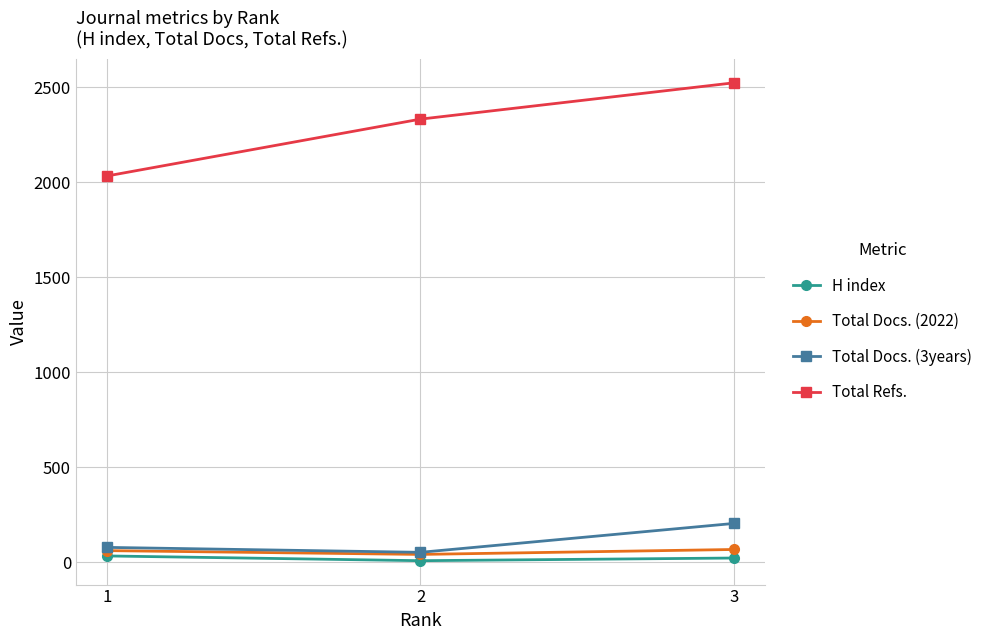

What is the difference between the highest and lowest values at 1?

2000